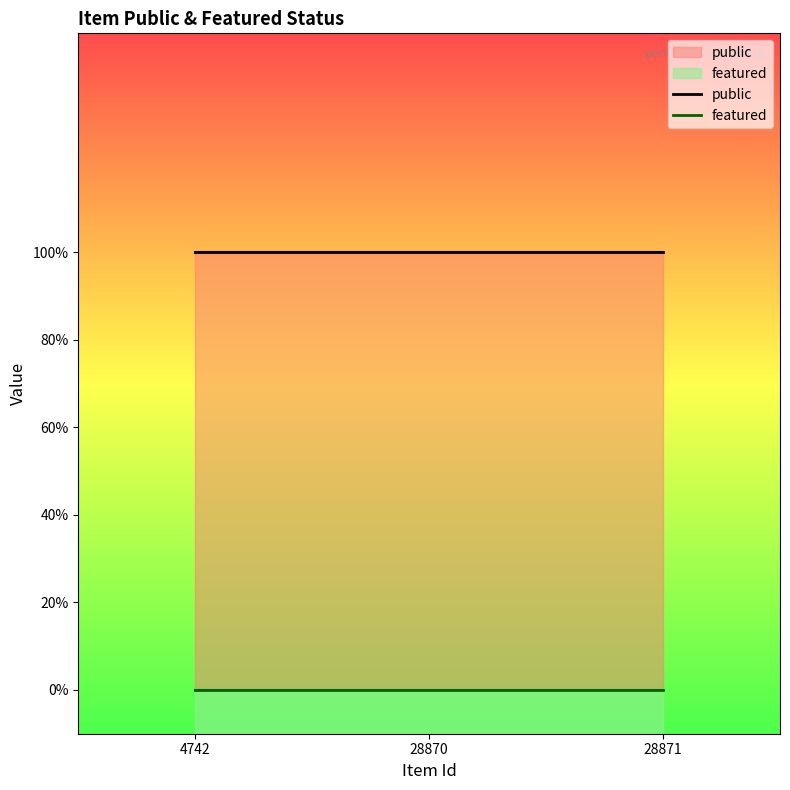

Reading right to left, what are all the values shown in this chart?

public: 1	1	1
featured: 0	0	0